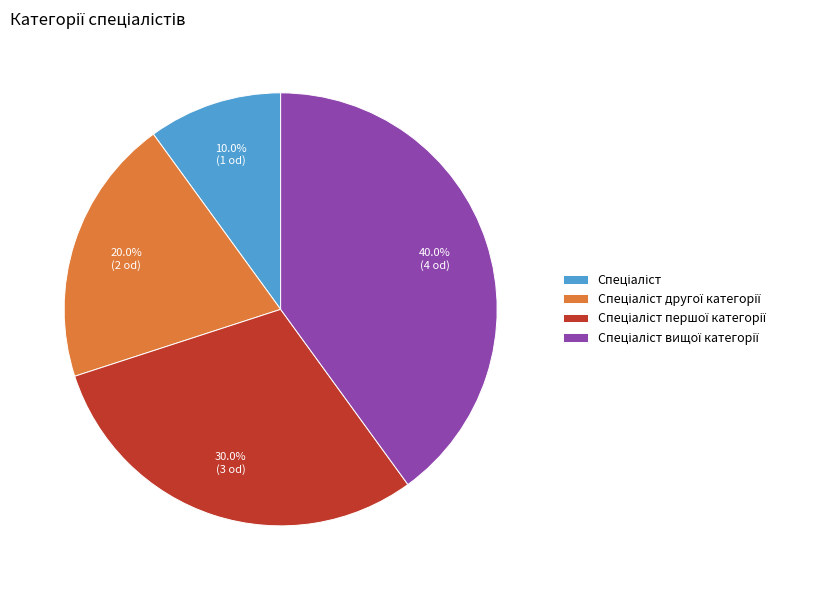

Does any single category account for the majority?

No